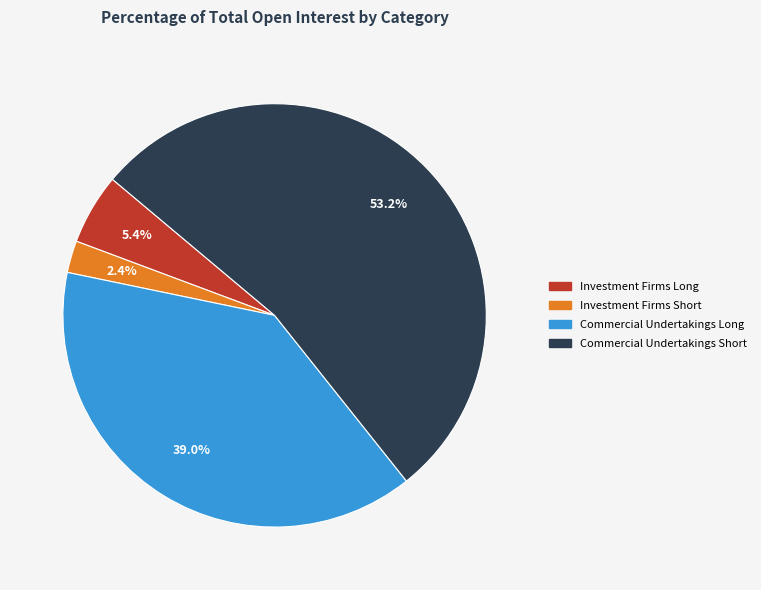

Is there any slice that represents more than half of the pie?

Yes